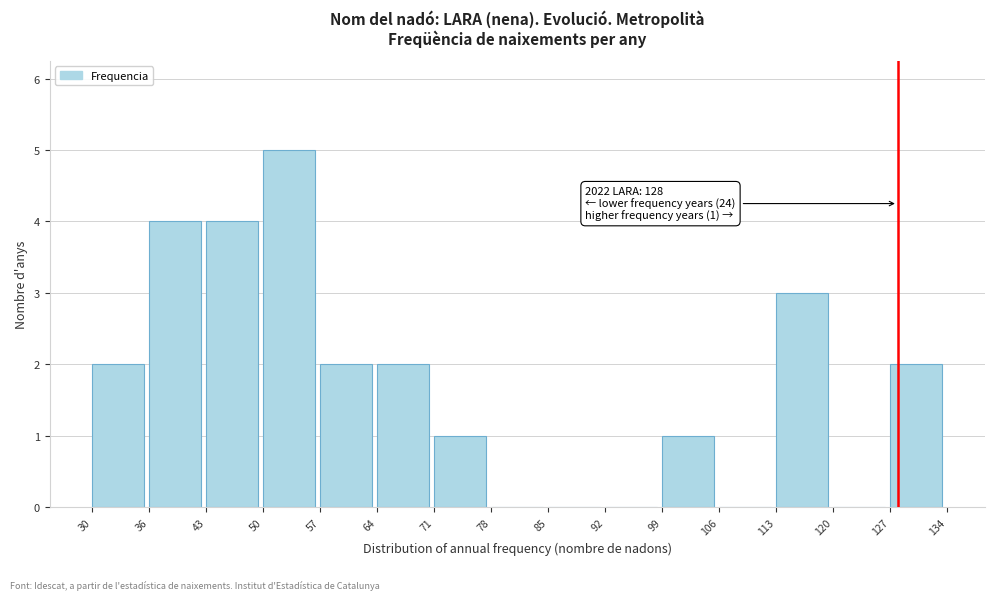

Which range on the x-axis has the tallest bar?

50 to 57